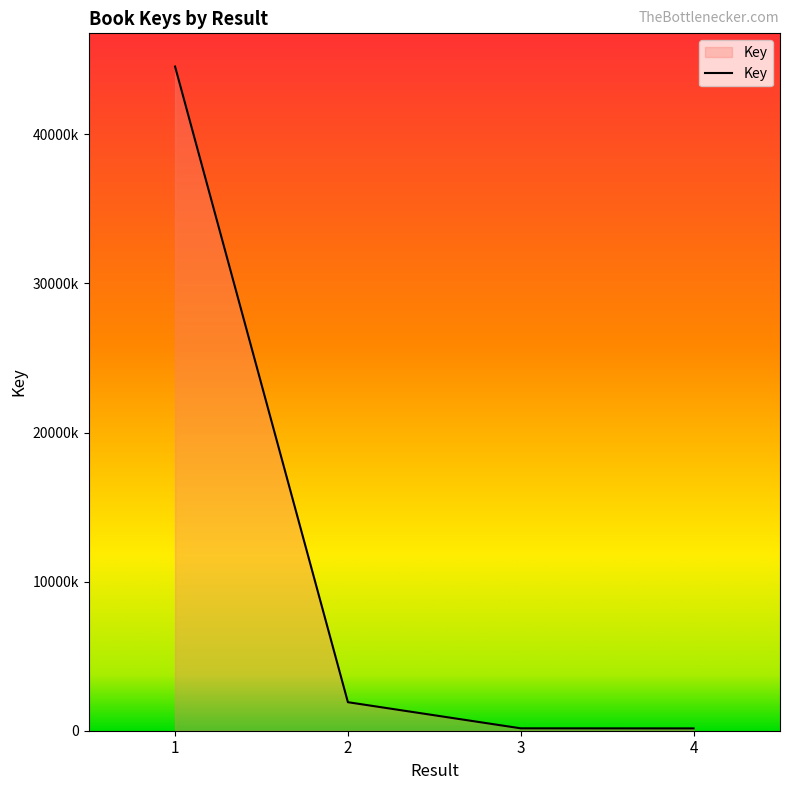

Where does the data first go above 1913039?

1